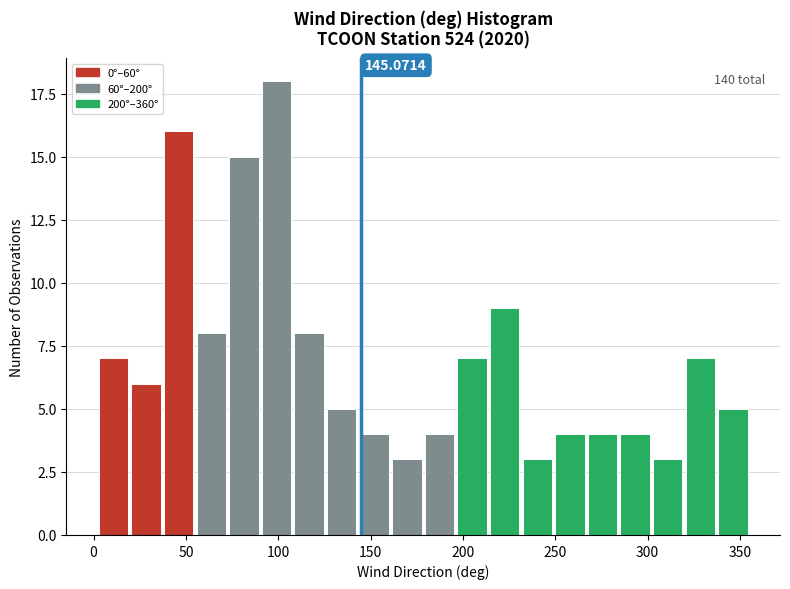

Read against the x-axis, roughly where is the centre of the tallest bar?

100